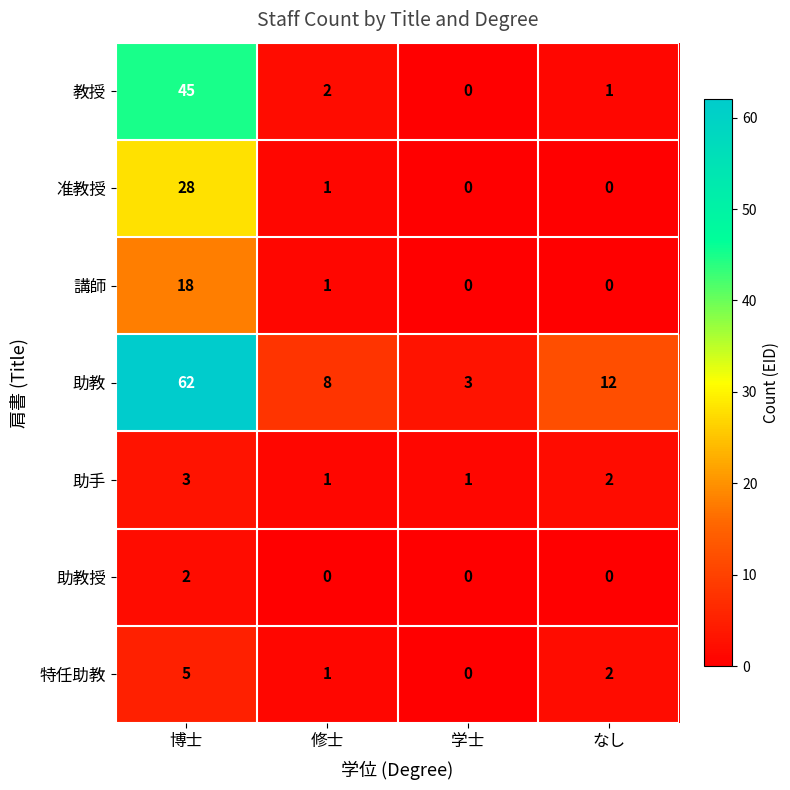

At how many categories does at least one series exceed 51?

1